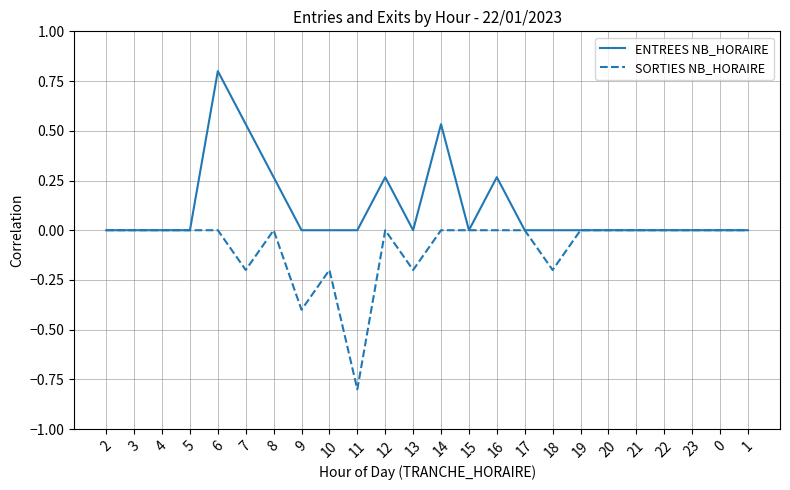

What is the smallest value displayed?

-0.8